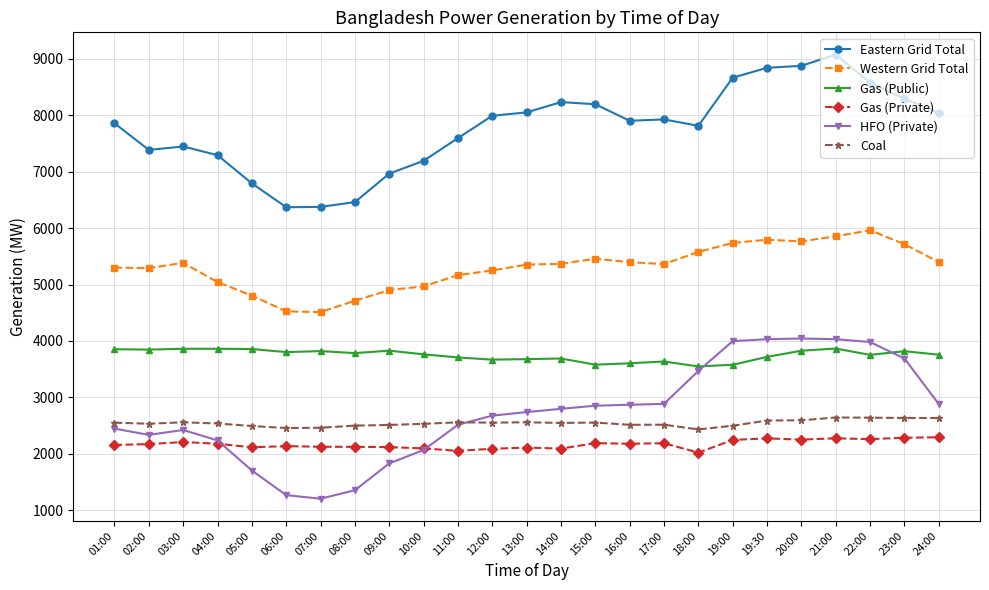

What is the total value across all series at 08:00?

20931